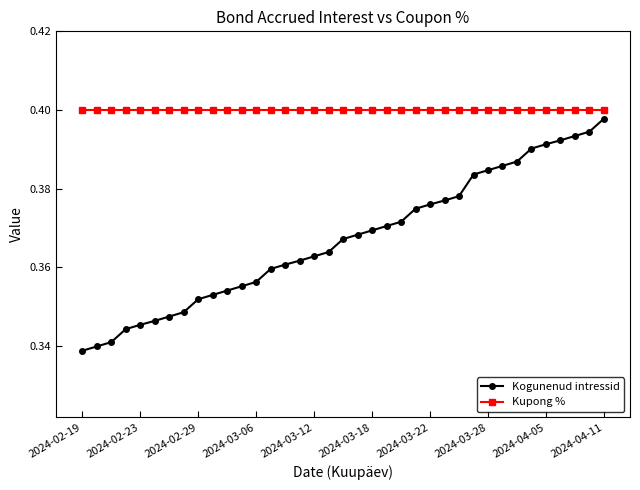

Which series has the widest spread of values?

Kogunenud intressid